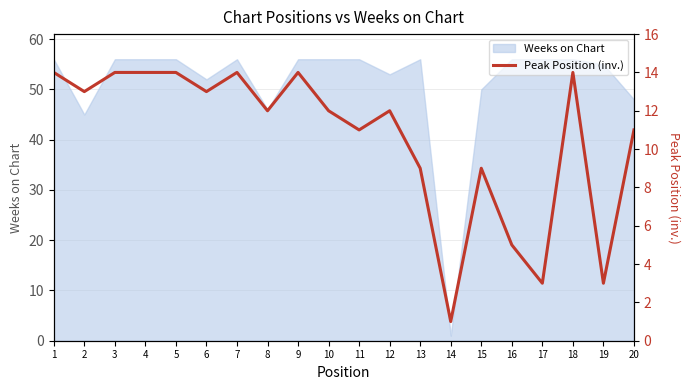

What is the difference between the maximum and minimum values?

13